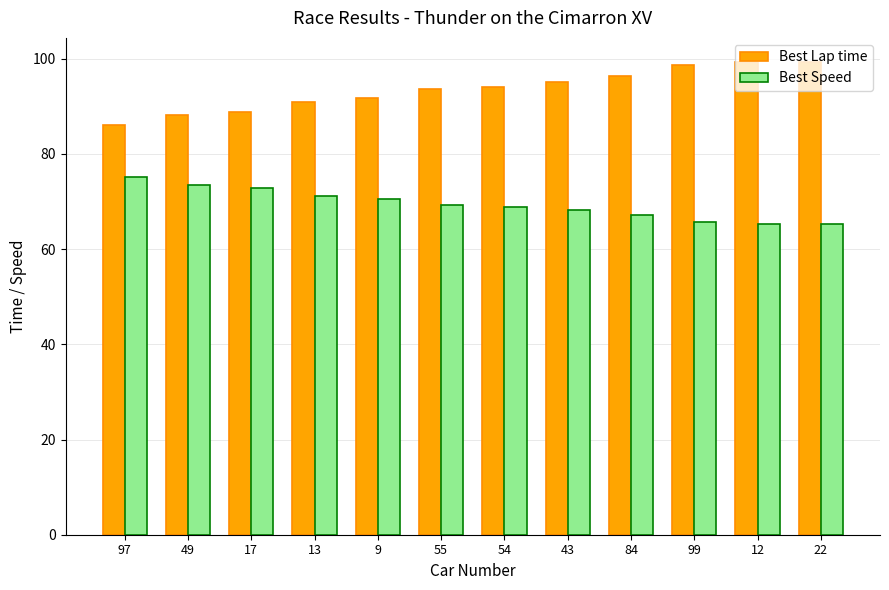

What is the difference between the highest and lowest values at 54?

25.3